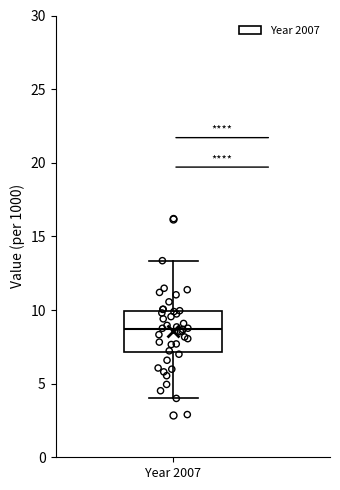

Read this box plot against the y-axis: the position of the median line, the range covered by the box, and the ends of both whiskers. The values are not printed on the chart, so give them approximately, as read against the axis.

median 8.5, box 7.0 to 10.0, whiskers 4.0 to 13.5